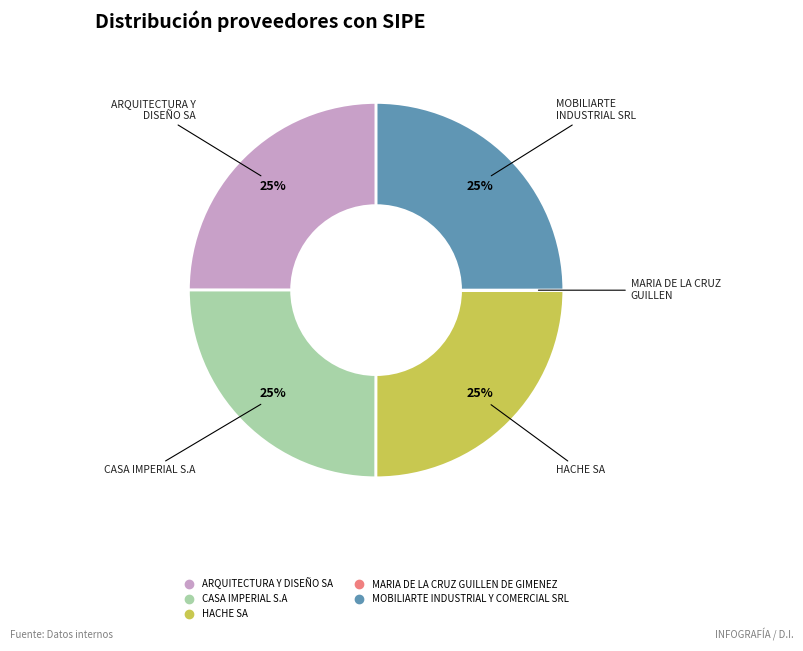

The HACHE SA slice represents 25% of the pie. True or false?

True